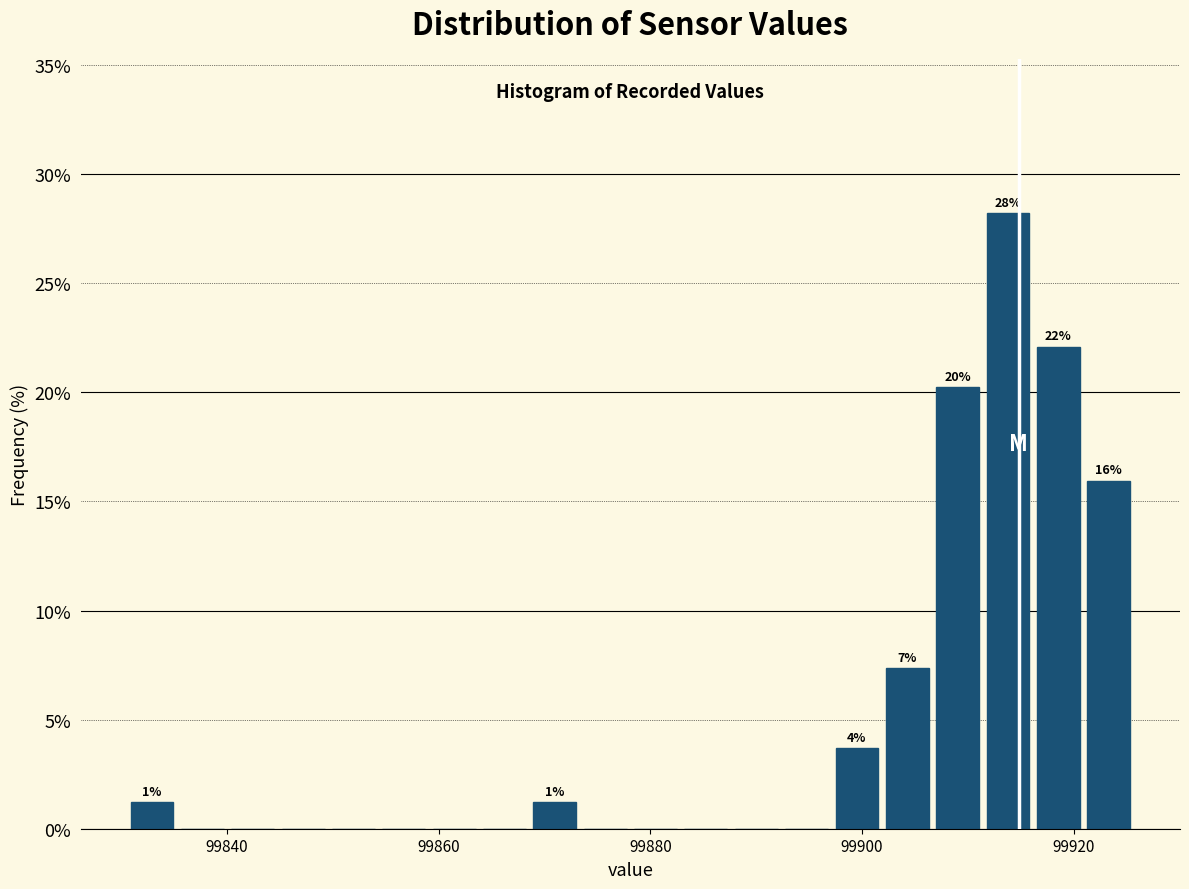

Read against the x-axis, roughly where is the centre of the tallest bar?

99914